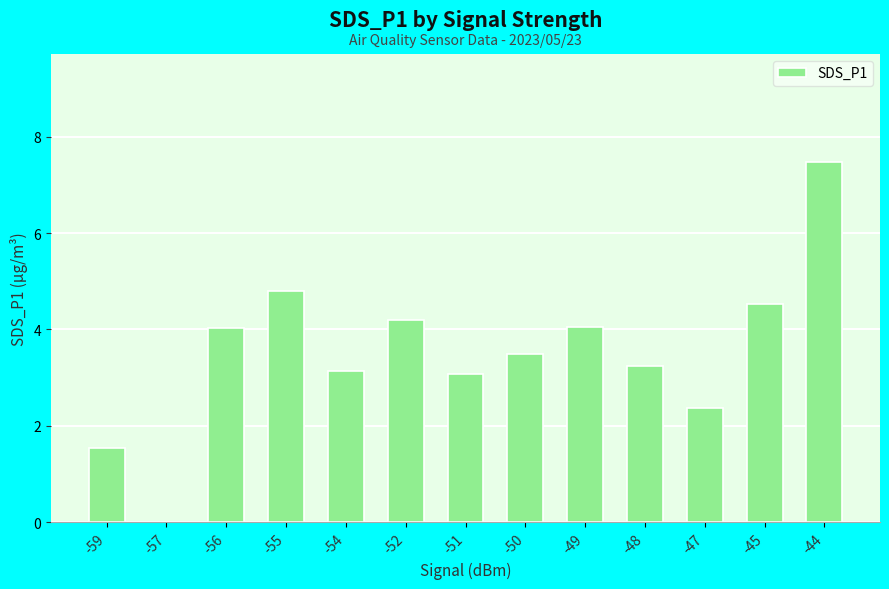

Which has a higher value, -51 or -55?

-55